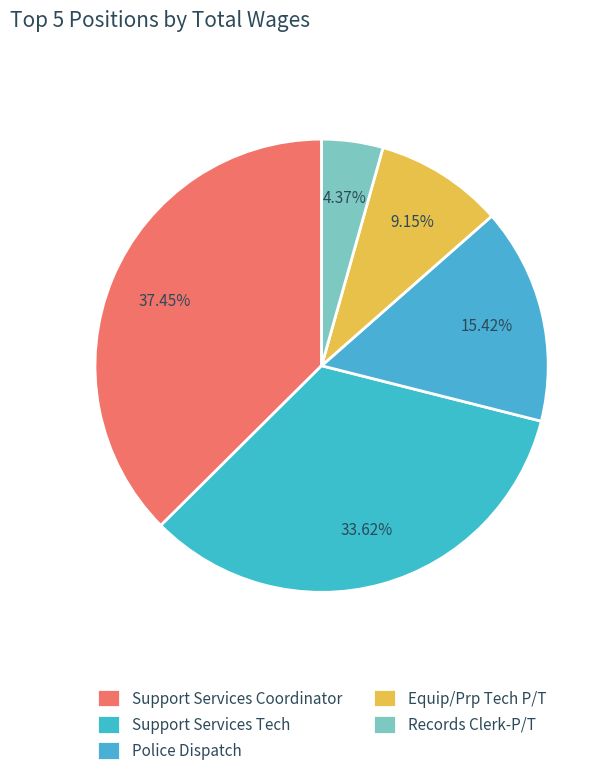

How many segments does this pie chart have?

5